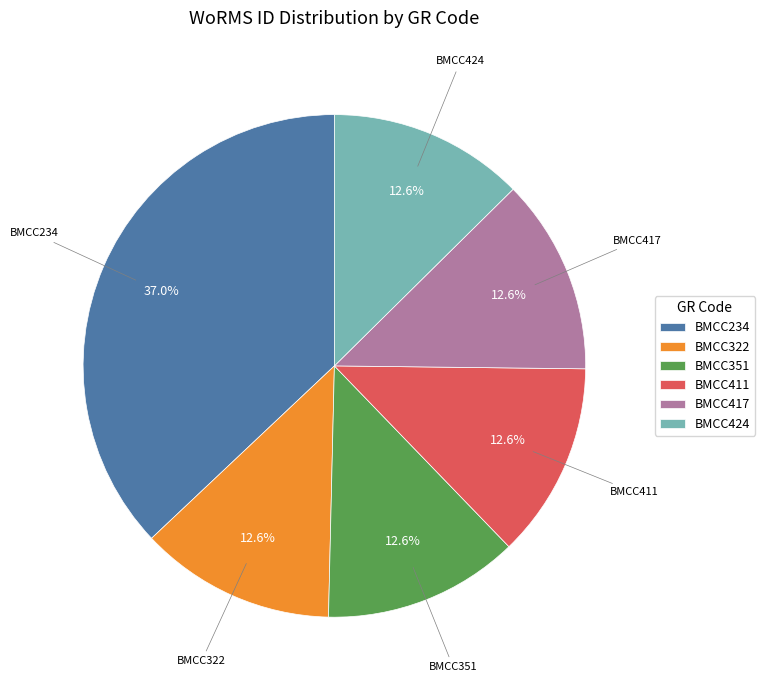

How many slices are in this pie chart?

6